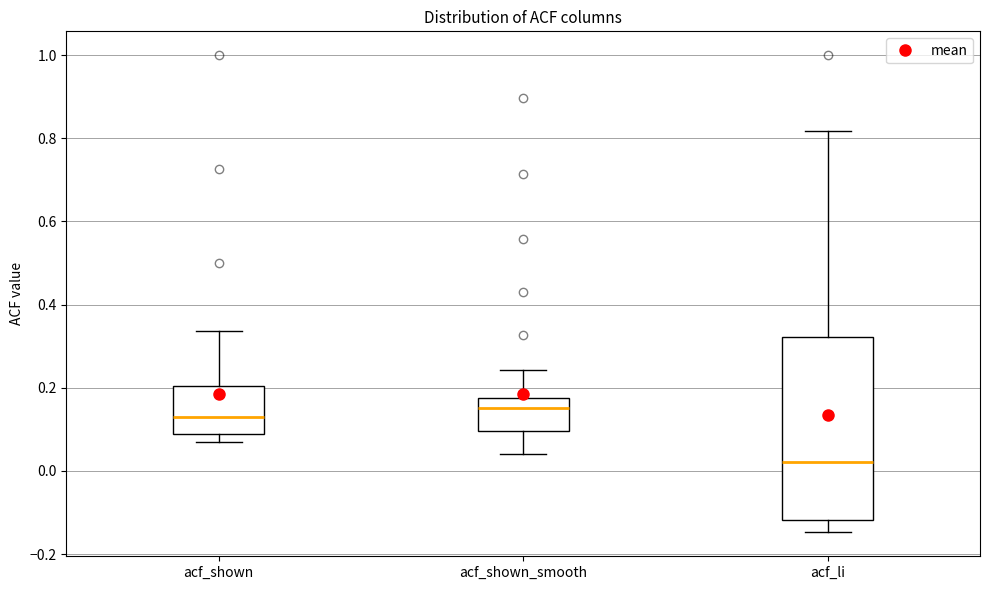

Reading left to right, read every box against the y-axis: the position of its median line, the range the box covers, and the ends of its whiskers. The values are not printed on the chart, so give them approximately, as read against the axis.

acf_shown: median 0.14, box 0.08 to 0.20, whiskers 0.06 to 0.34
acf_shown_smooth: median 0.16, box 0.10 to 0.18, whiskers 0.04 to 0.24
acf_li: median 0.02, box -0.12 to 0.32, whiskers -0.14 to 0.82